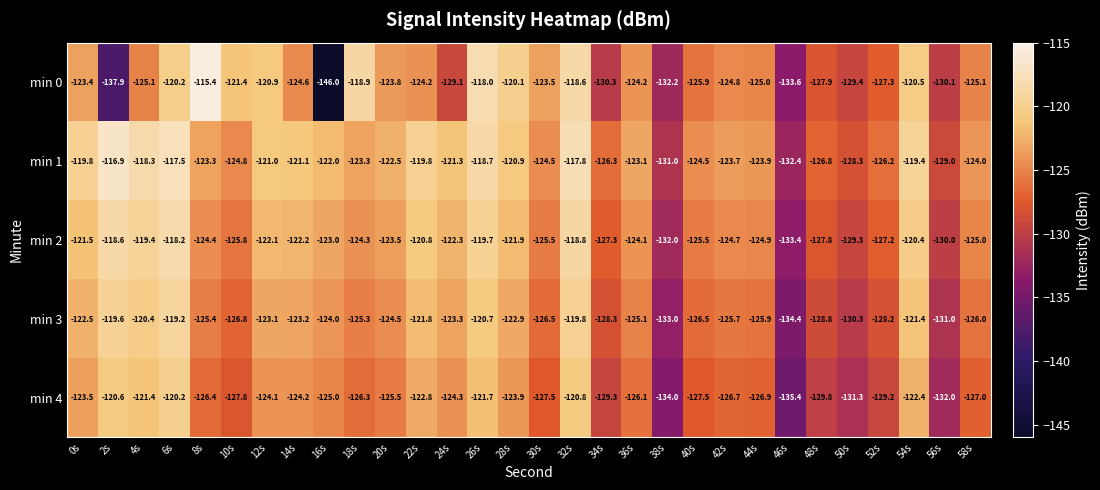

What is the maximum value shown in the chart?

-115.4